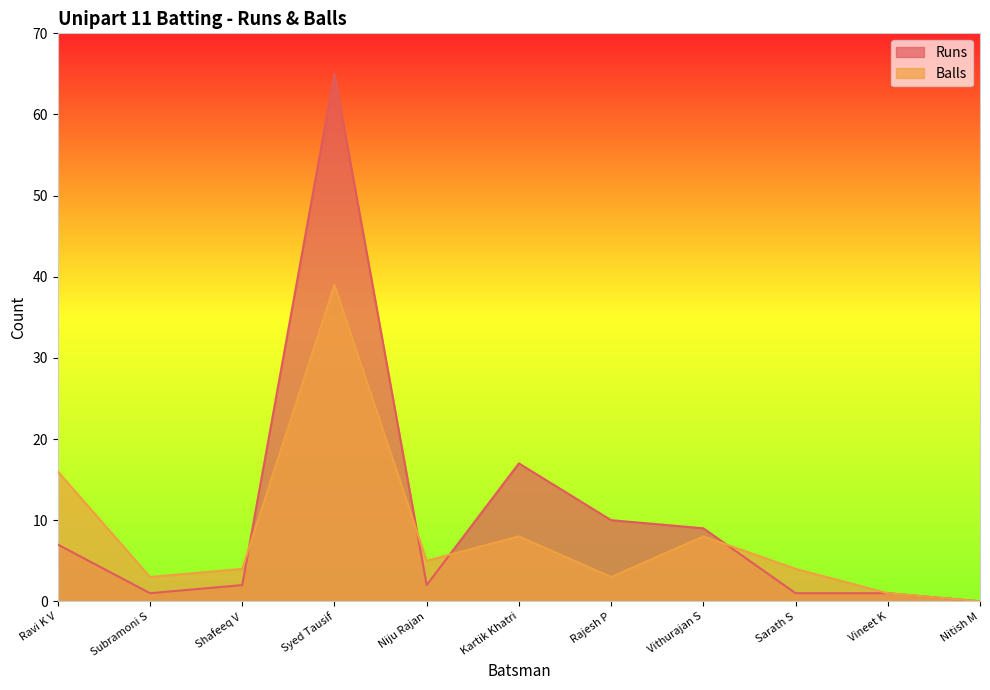

How many interior local peaks does the Balls series have?

3